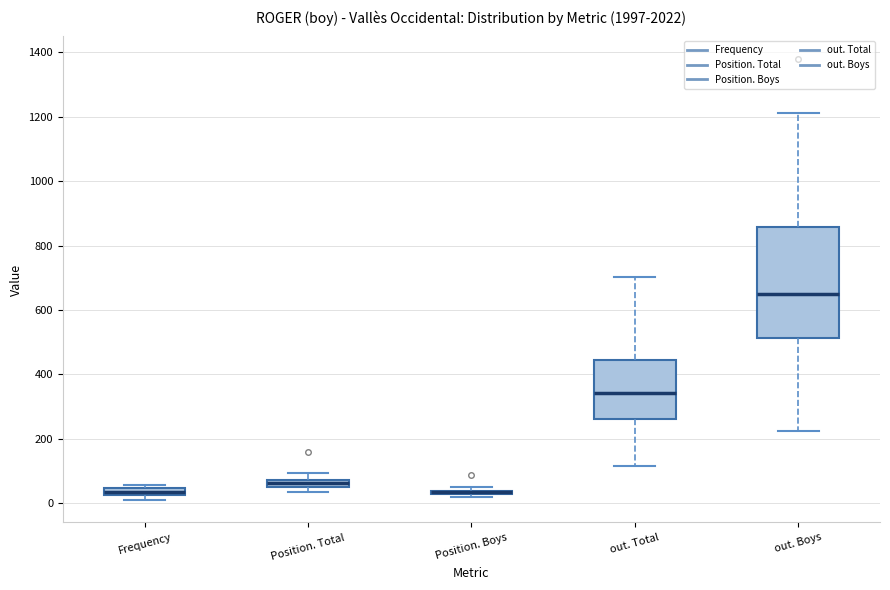

Where does the lower whisker of the box for out. Boys end on the y-axis? The values are not printed on the chart, so give them approximately, as read against the axis.

220